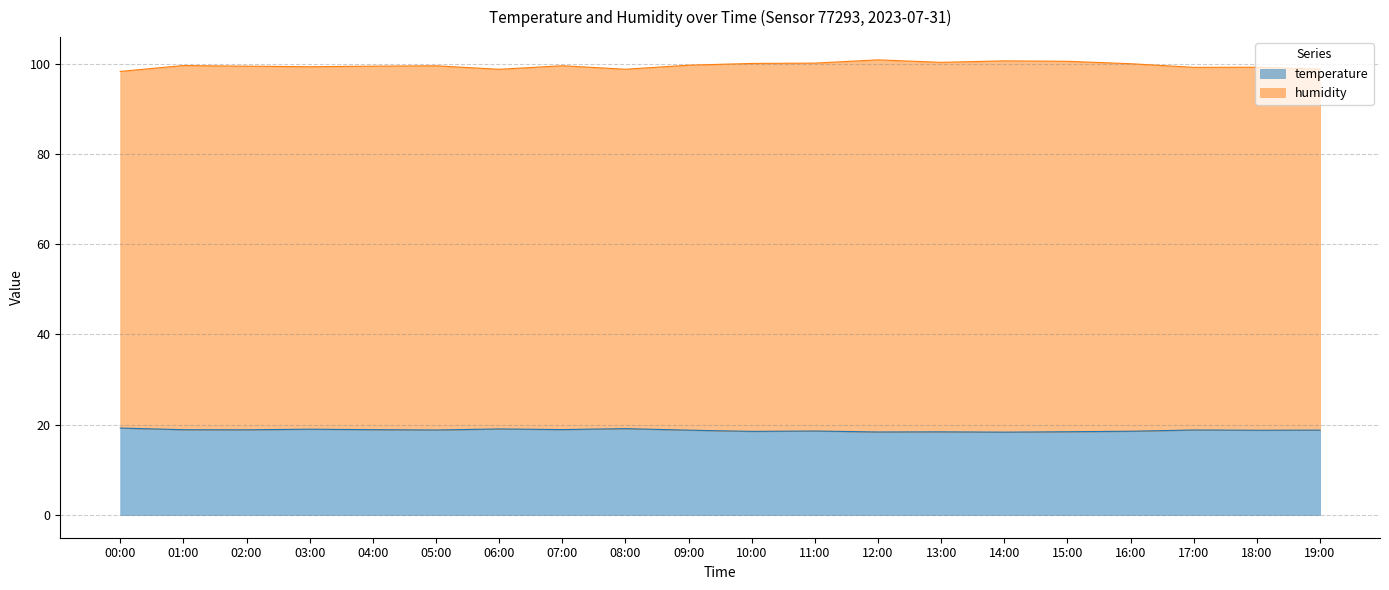

List the series in order of their peak value, lowest first.

temperature, humidity